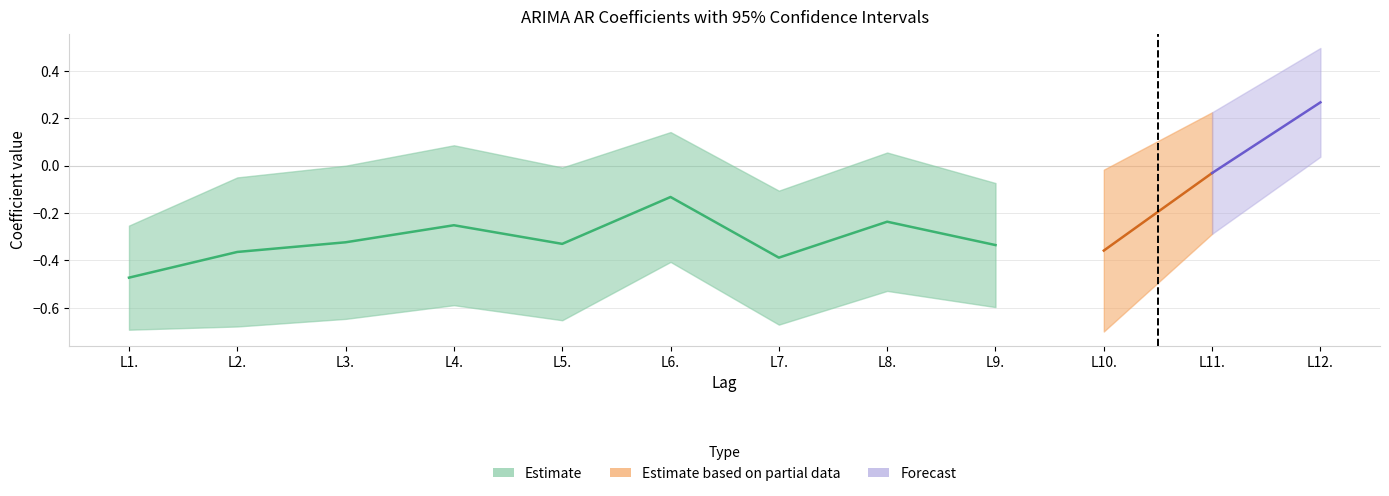

True or false: Lower CI and Estimate cross at least once.

False